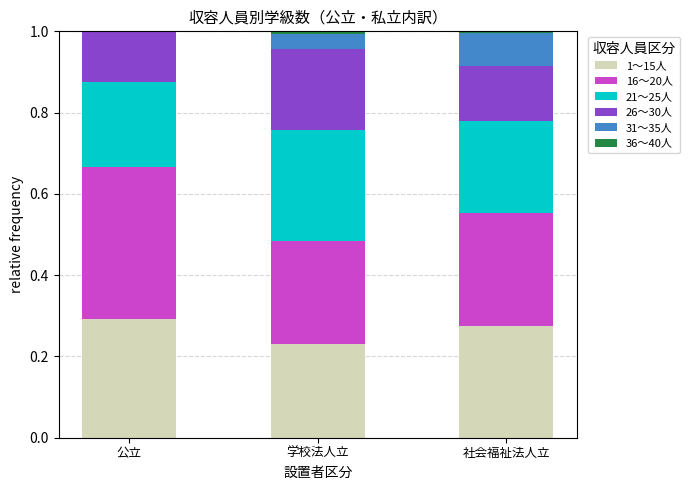

The 1～15人 series shows 0.2 at 社会福祉法人立. True or false?

False